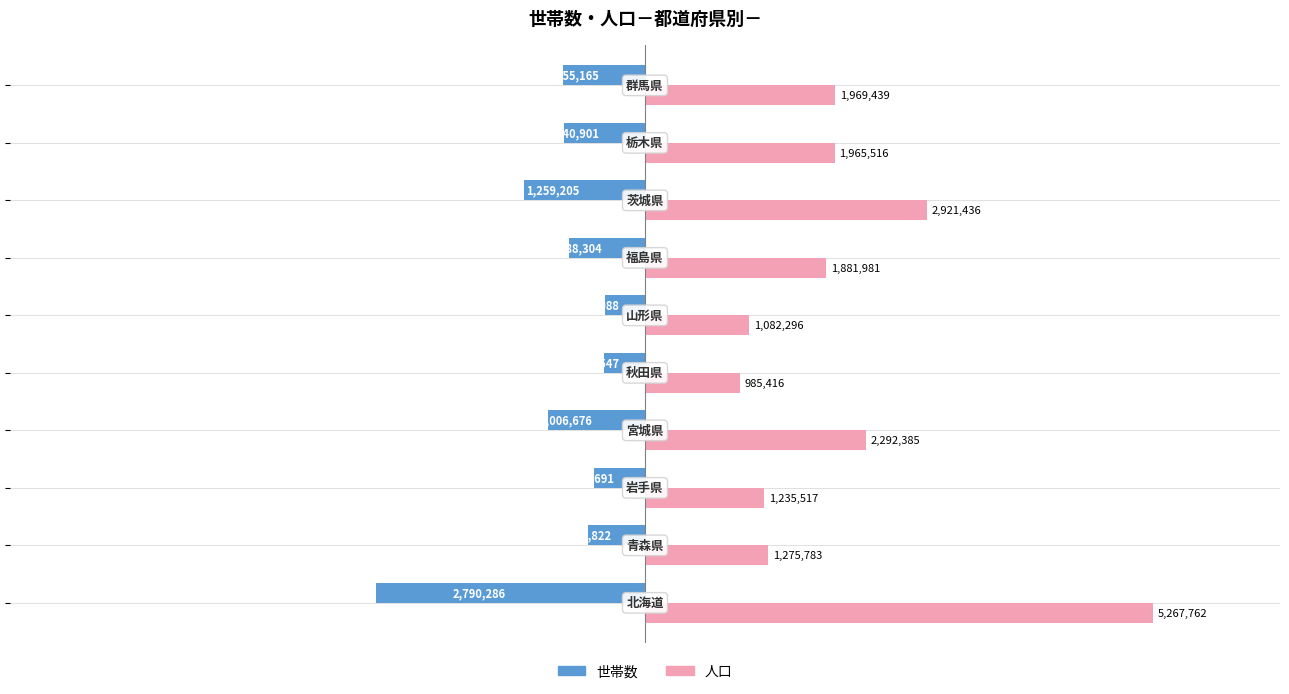

What are all the series names shown in the legend?

世帯数, 人口